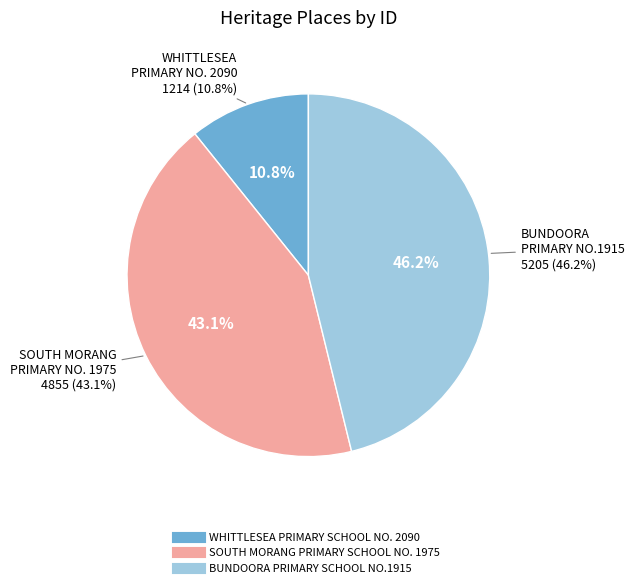

Does any single category account for the majority?

No